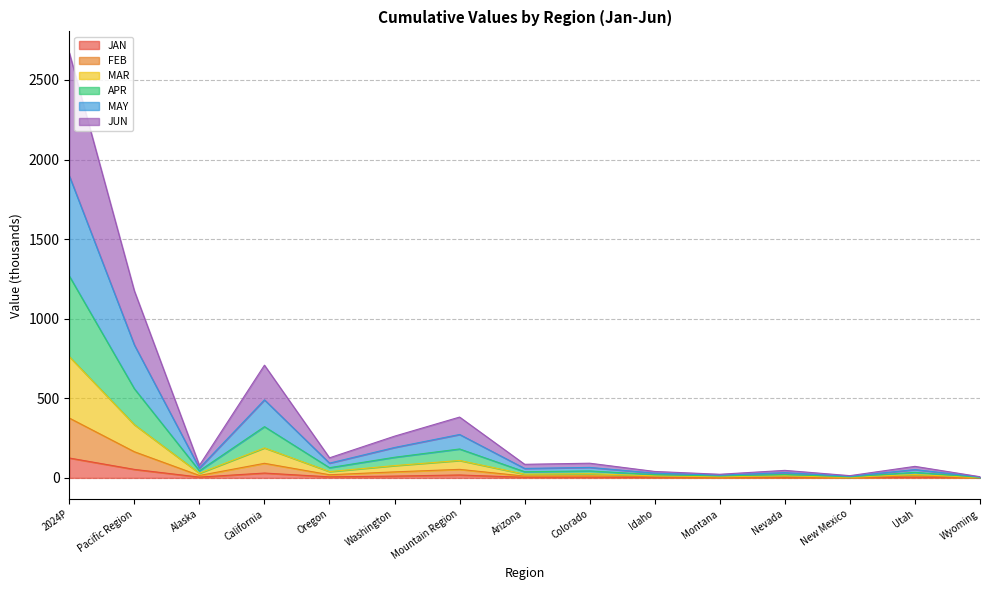

How many values in the JAN series are below 4?

6